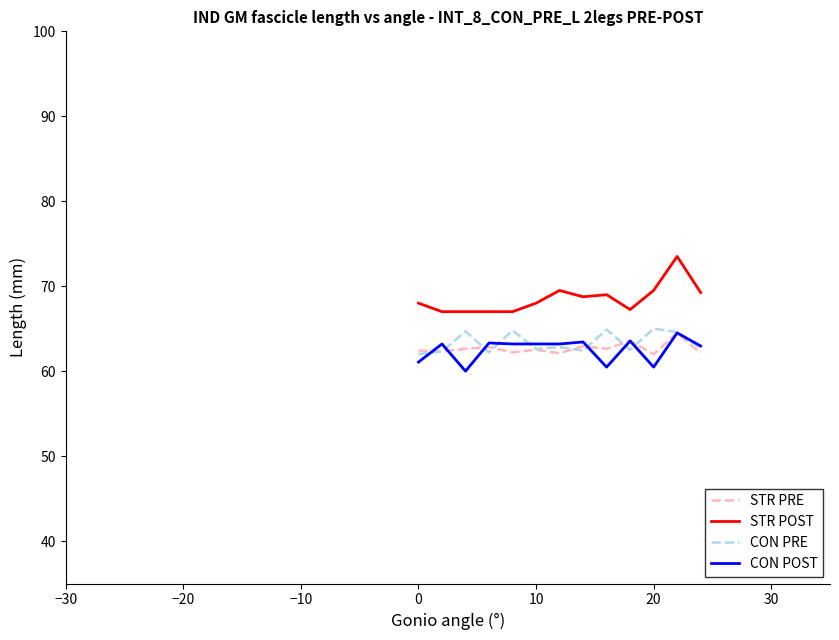

True or false: STR POST and CON PRE intersect in this chart.

False